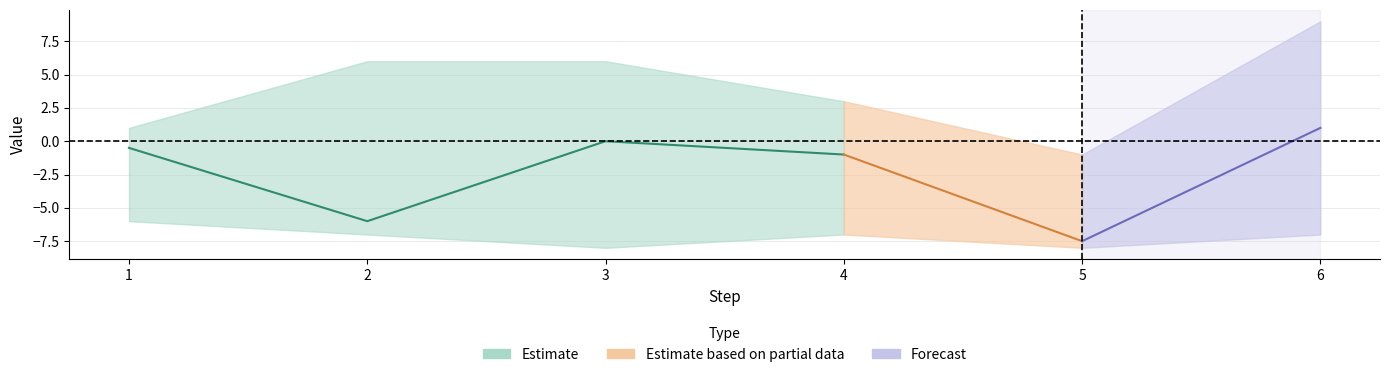

Rank the series by their average value, from highest to lowest.

числовой порядок 1, числовой порядок 3, числовой порядок 2